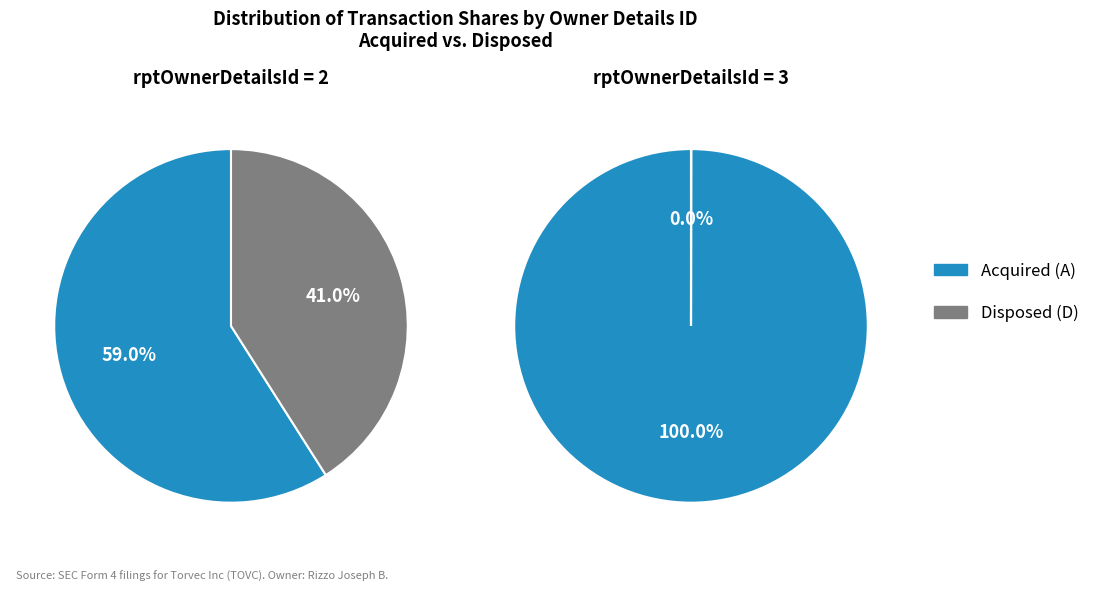

Which has a higher value, rptOwnerDetailsId_3 or rptOwnerDetailsId_2?

rptOwnerDetailsId_3